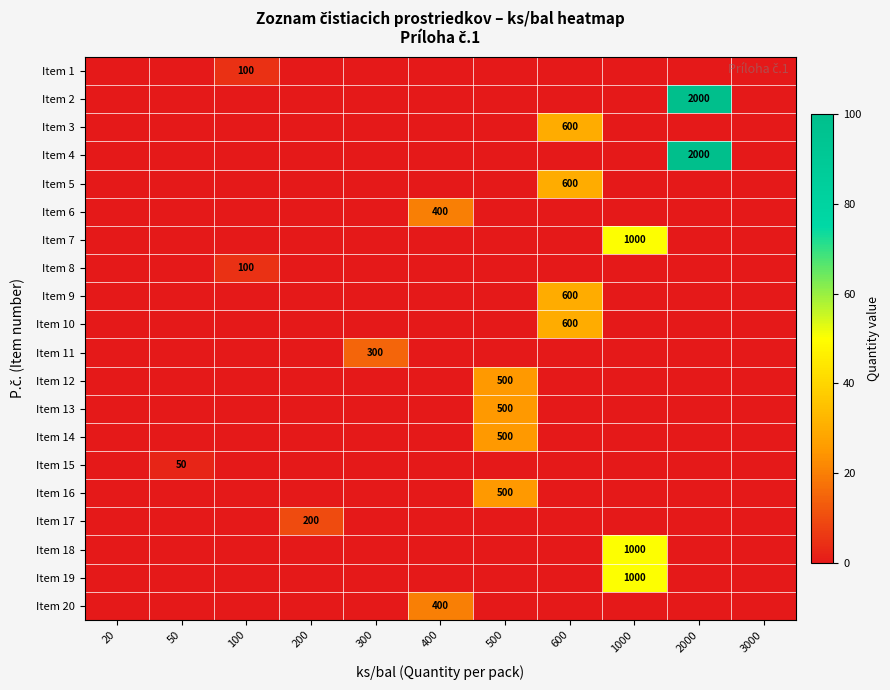

List the series in order of their peak value, highest first.

Item 2, Item 4, Item 7, Item 18, Item 19, Item 3, Item 5, Item 9, Item 10, Item 12, Item 13, Item 14, Item 16, Item 6, Item 20, Item 11, Item 17, Item 1, Item 8, Item 15